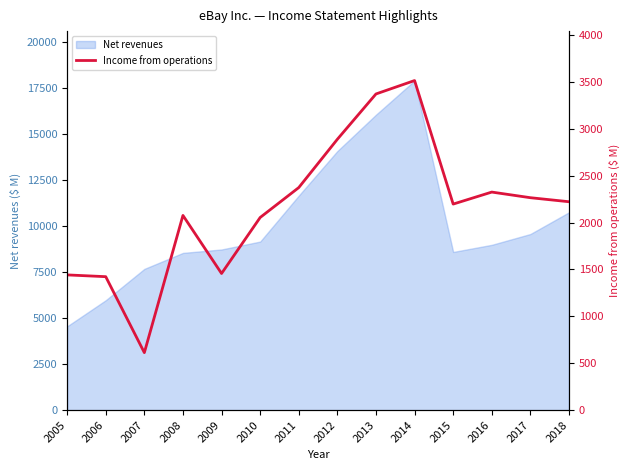

How many lines are shown in the chart?

1